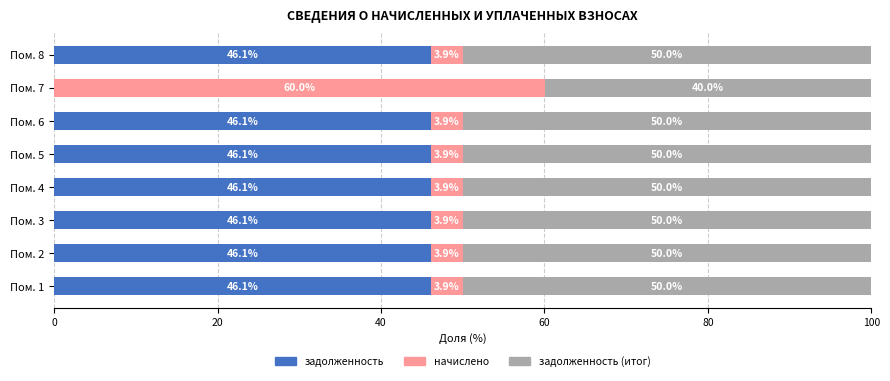

The задолженность series shows 46.1 at Пом. 3. True or false?

True